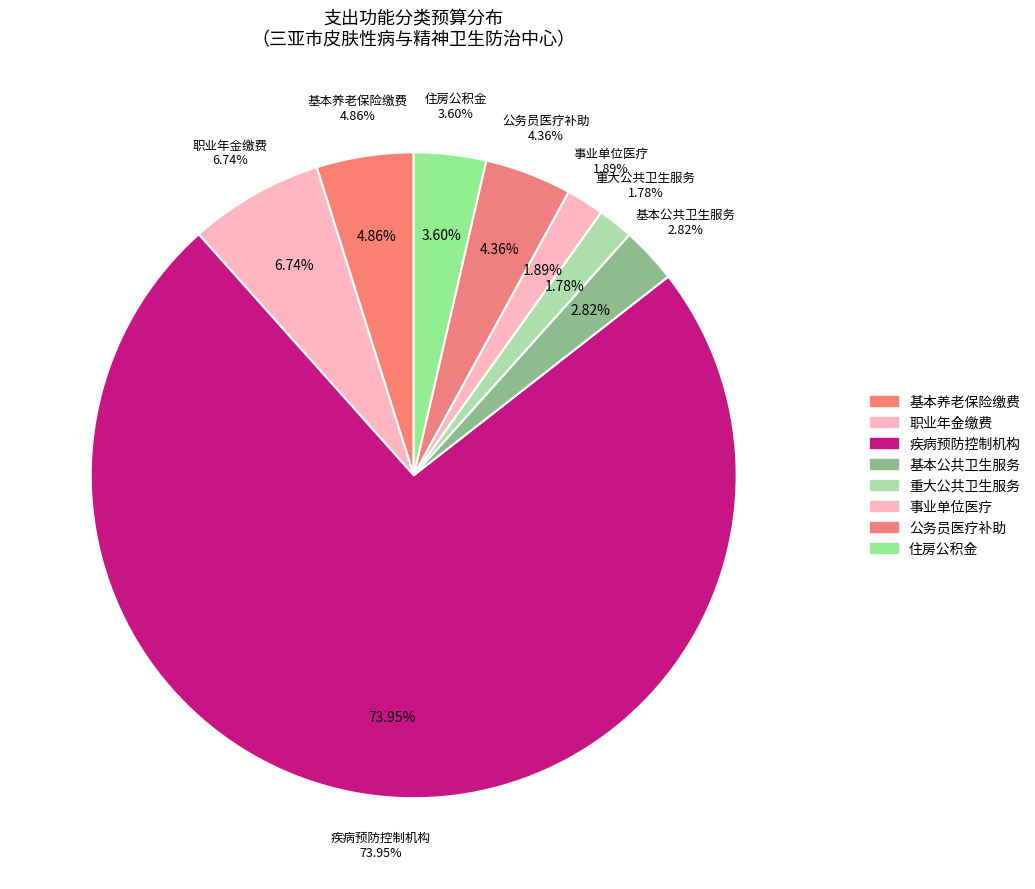

What is the ratio of the value at 2101103-公务员医疗补助 to the value at 2210201-住房公积金?

1.2